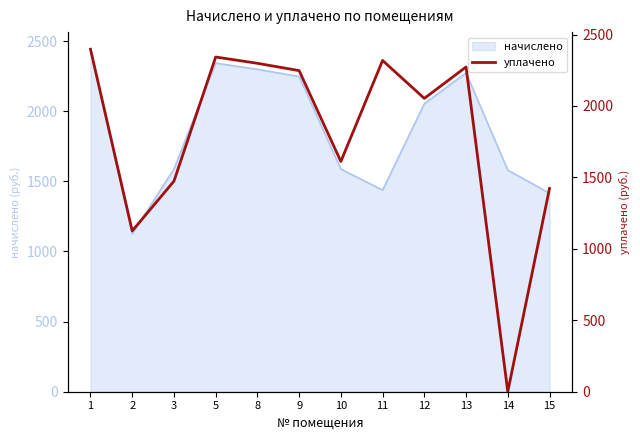

The value at 14 is 1071.7. True or false?

False